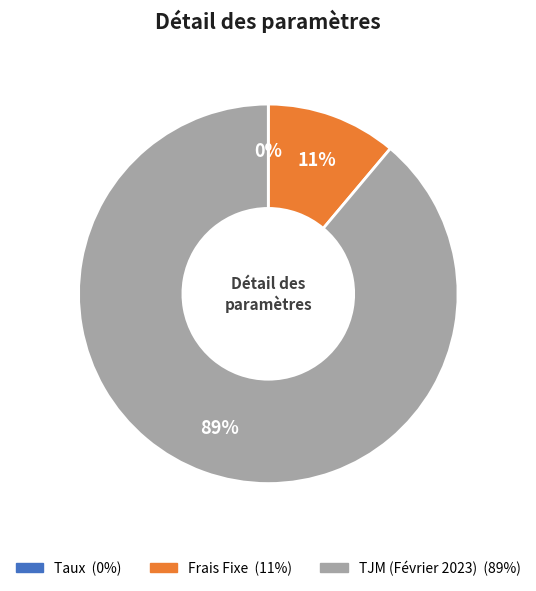

Does TJM (Février 2023) account for over 50% of the chart?

Yes